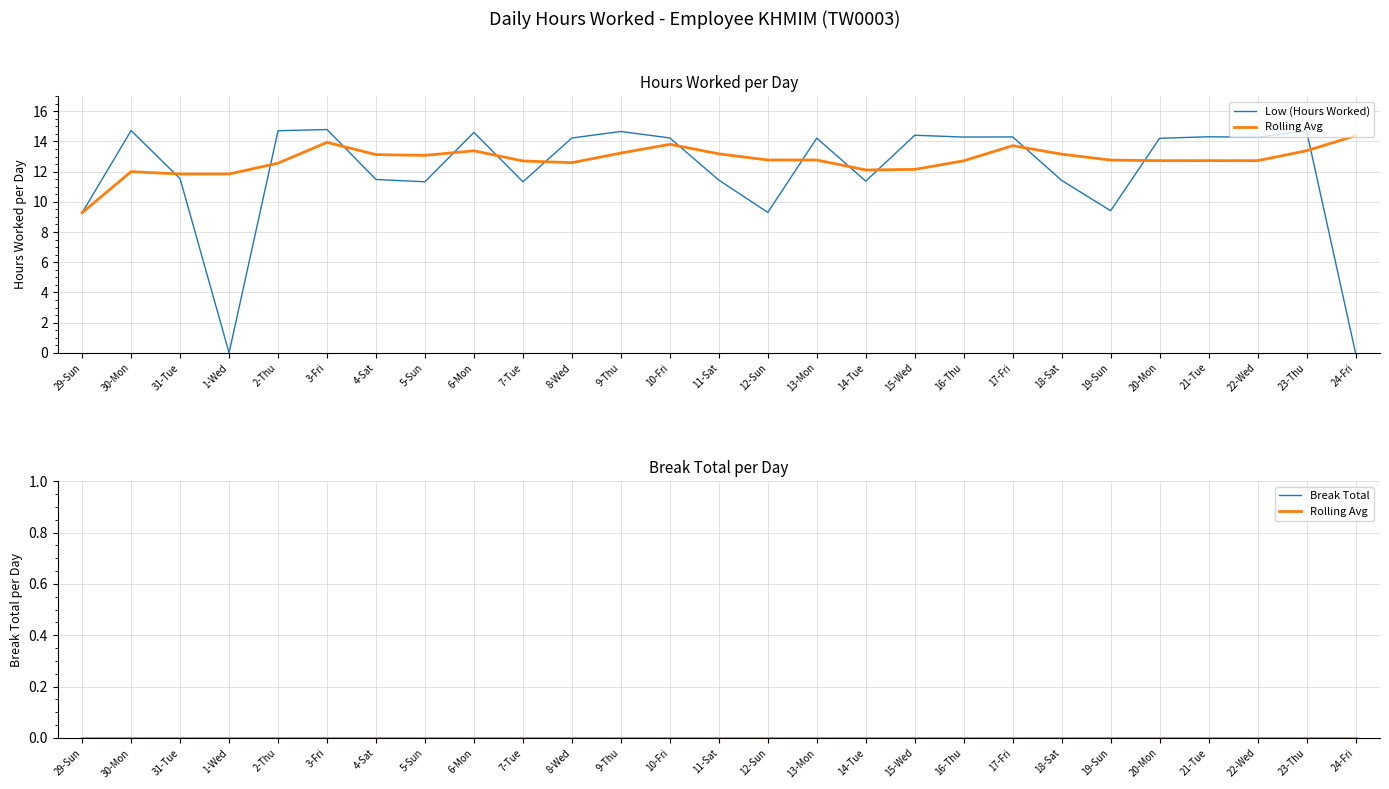

True or false: Rolling Avg has a value of 0.0 at 4-Sat.

True